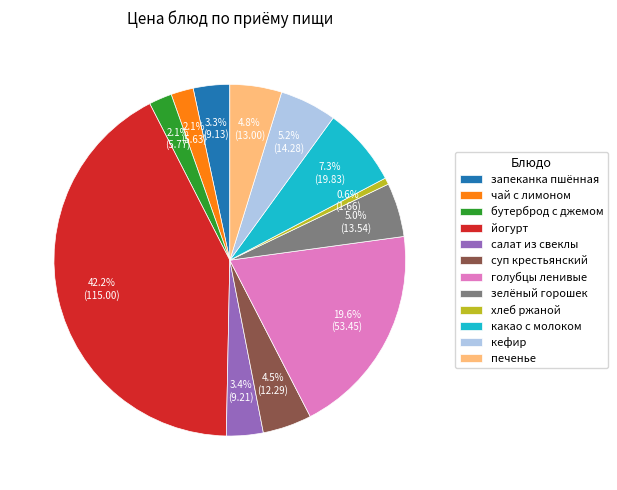

The кефир slice represents 16% of the pie. True or false?

False